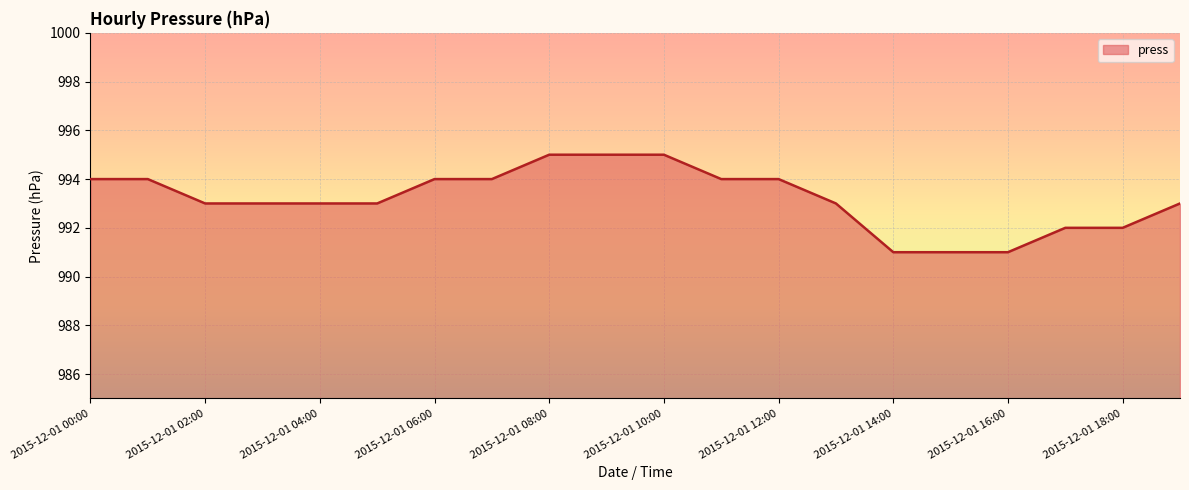

What is the minimum value shown in the chart?

991